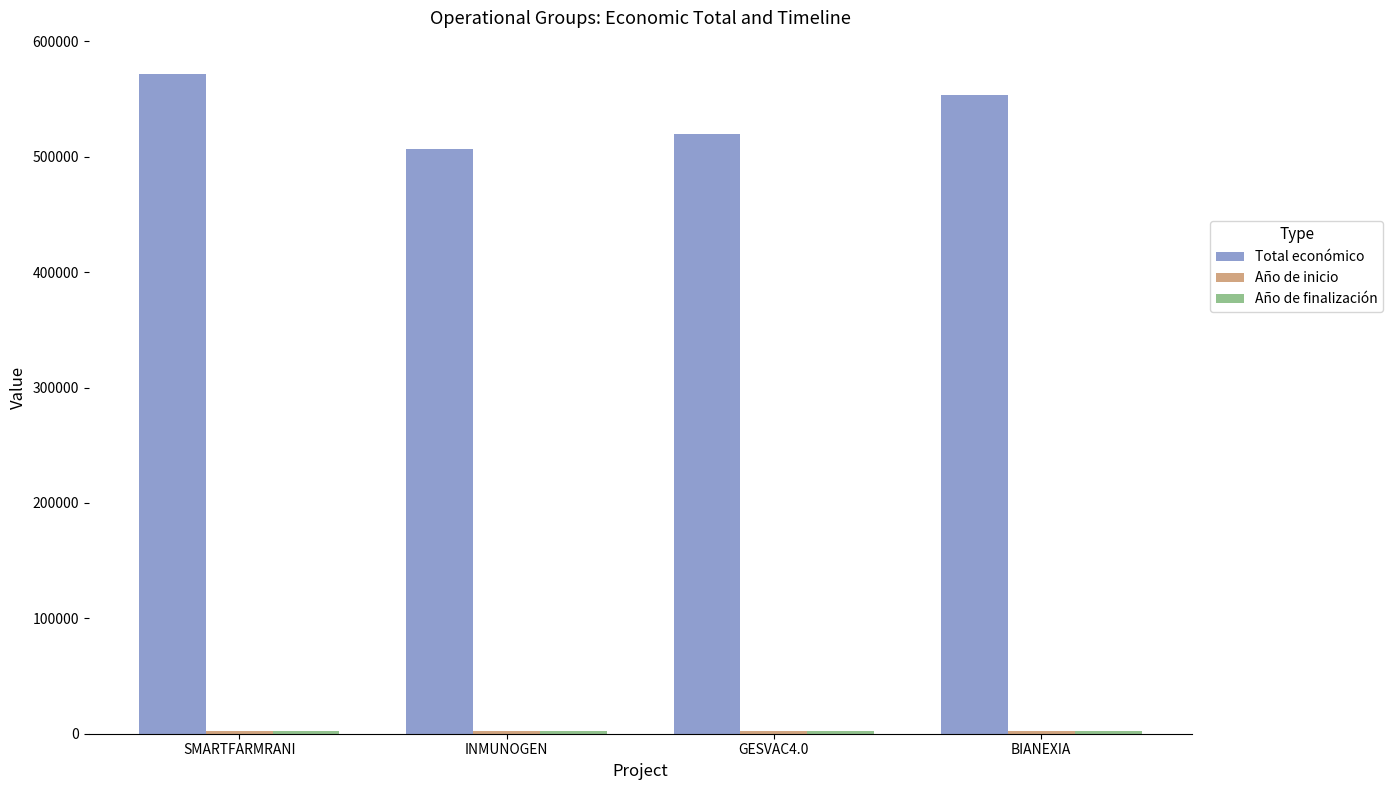

True or false: Total económico has a value of 520062 at GESVAC4.0.

True